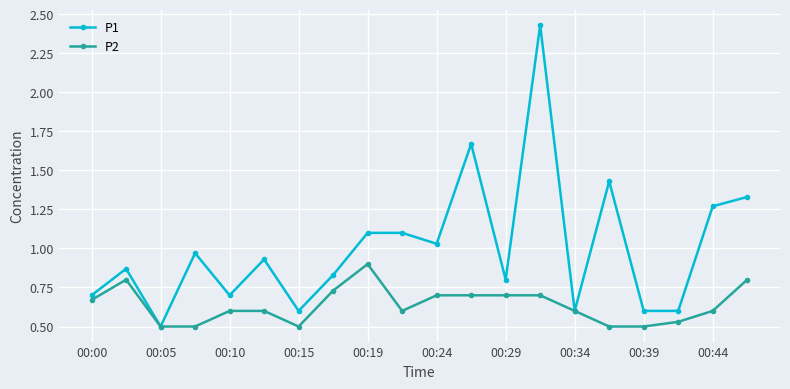

True or false: P1 has more than 0 interior local peaks.

True